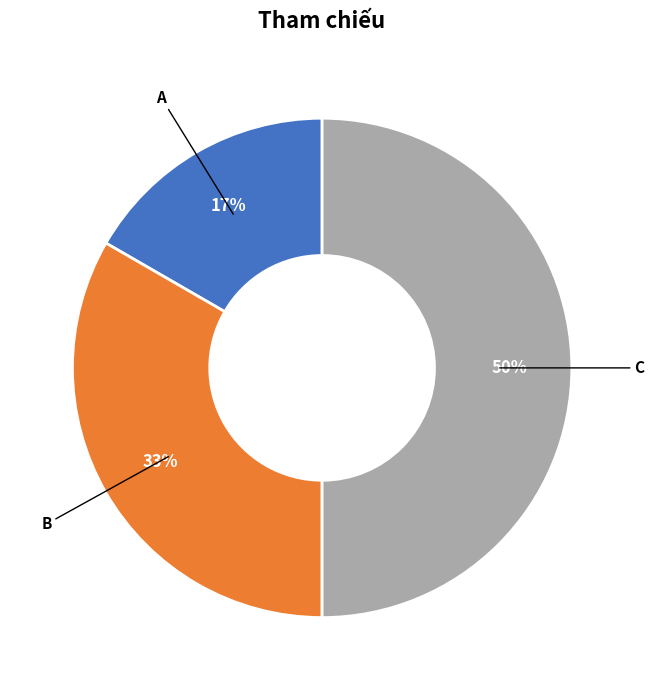

To the nearest percent, what is the average slice percentage?

33%